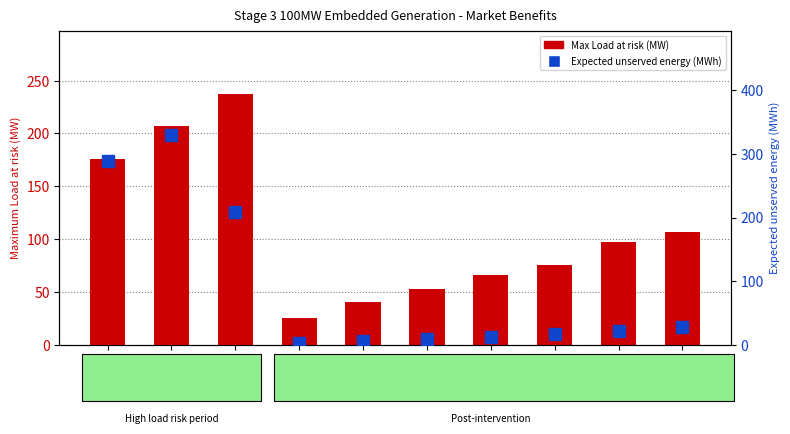

What is the difference between the highest and lowest values at 2023-24?

79.4